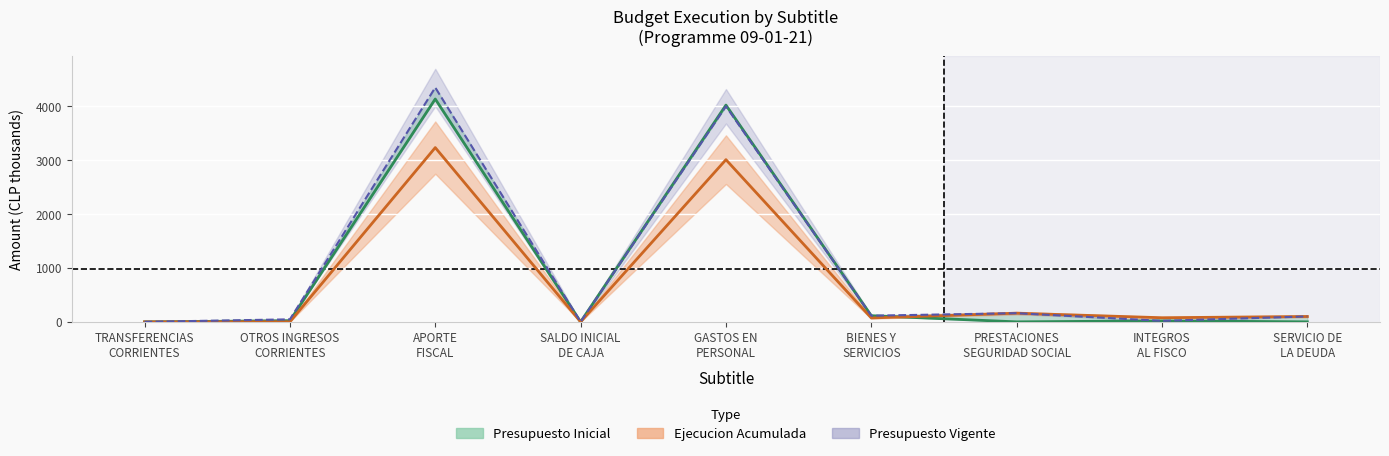

At how many categories does at least one series exceed 3688?

2